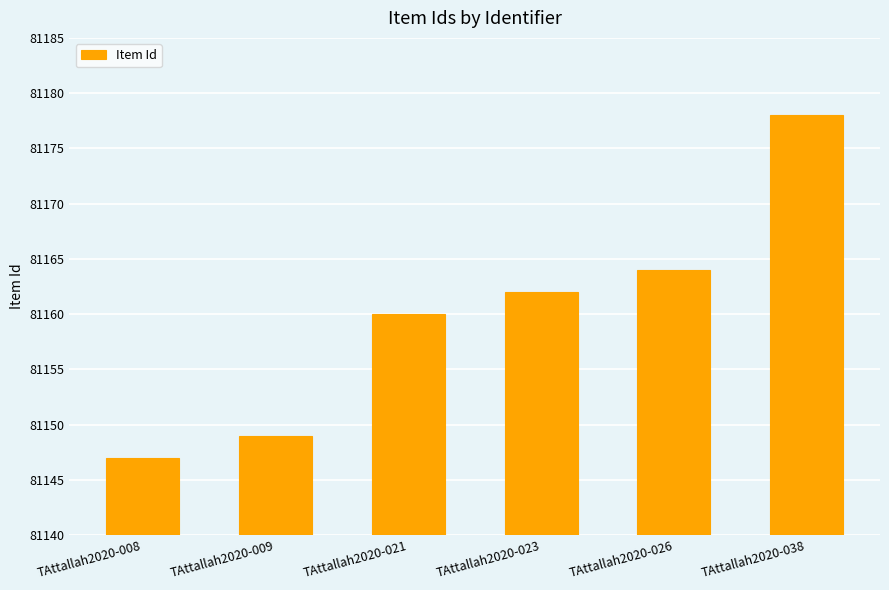

The value at TAttallah2020-038 is 118982. True or false?

False